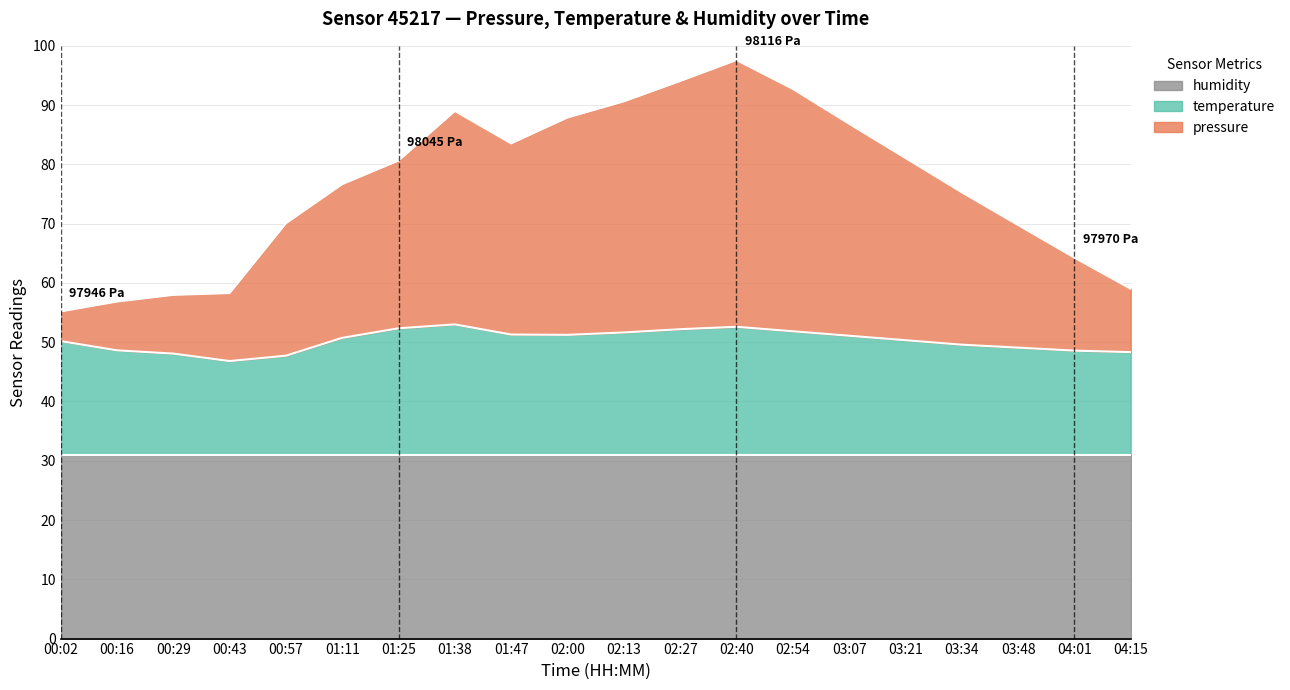

In pressure, how many points are lower than both neighbors (excluding endpoints)?

1